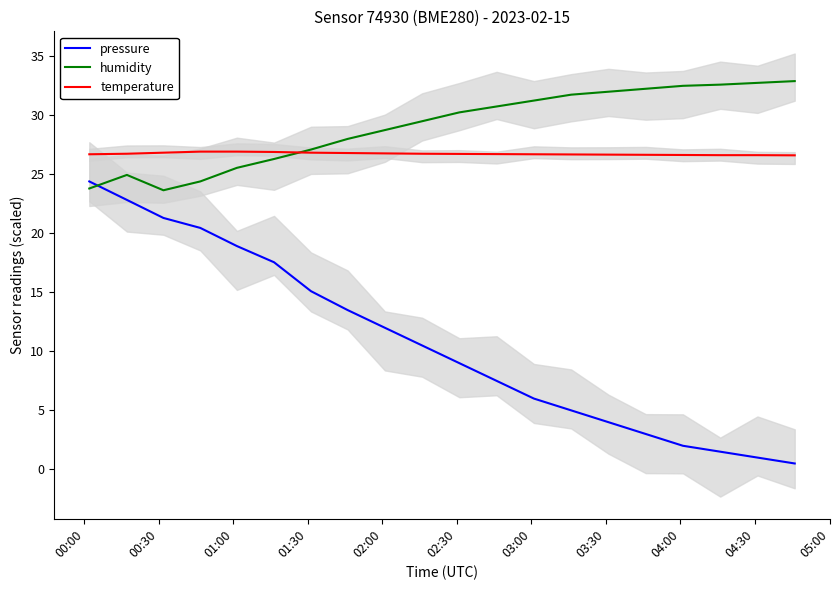

After their last crossing, which series has the higher values: humidity or pressure?

humidity